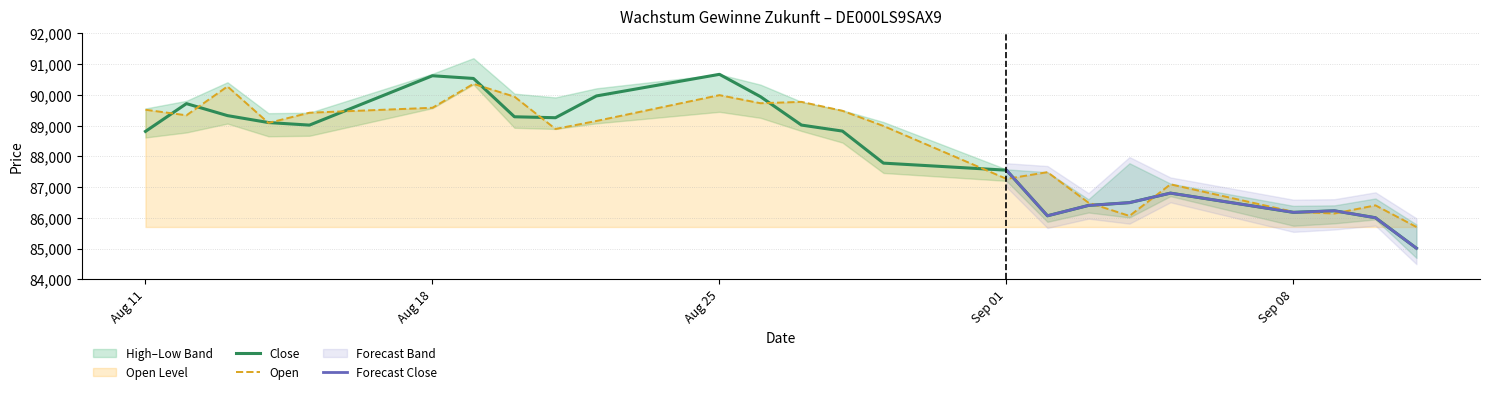

Reading left to right, list all the values displayed in this chart.

Open: 89516	89335	90274	89087	89419	89580	90358	89941	88891	89151	89991	89728	89772	89481	88988	87267	87485	86492	86061	87089	86193	86140	86405	85701
Low: 88811	89715	89325	89099	89016	90622	90534	89287	89256	89965	90668	89942	89017	88821	87779	87549	86065	86402	86493	86803	86177	86228	86002	85010